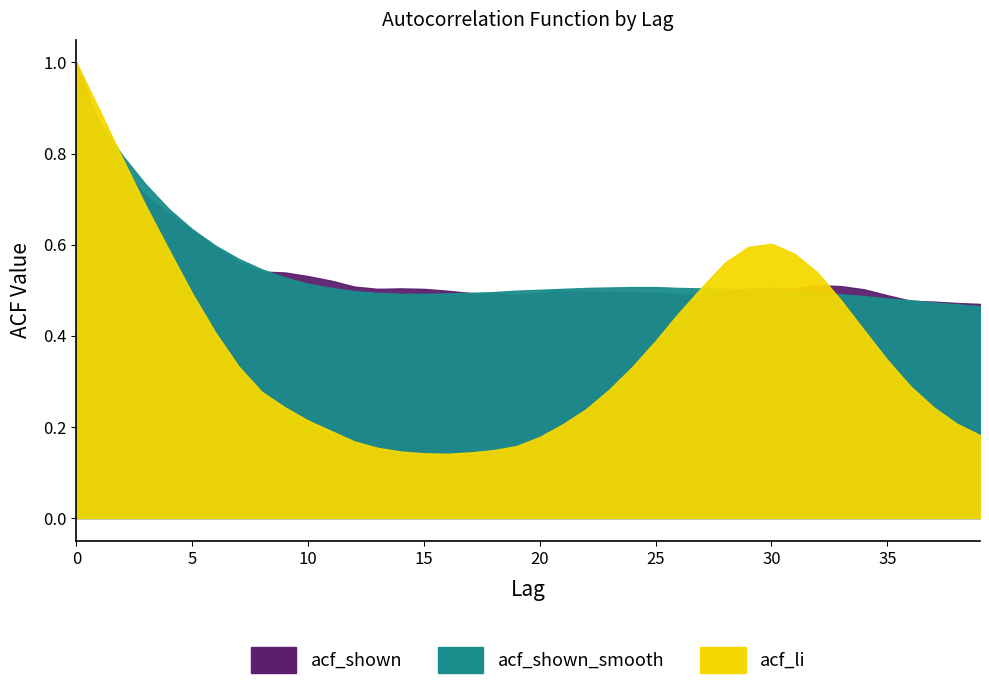

What is the maximum value shown in the chart?

1.0